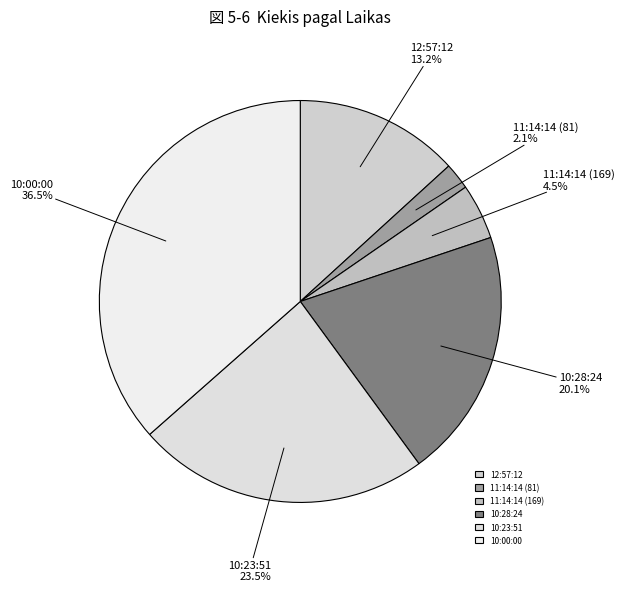

Which category has the biggest portion of the pie?

10:00:00